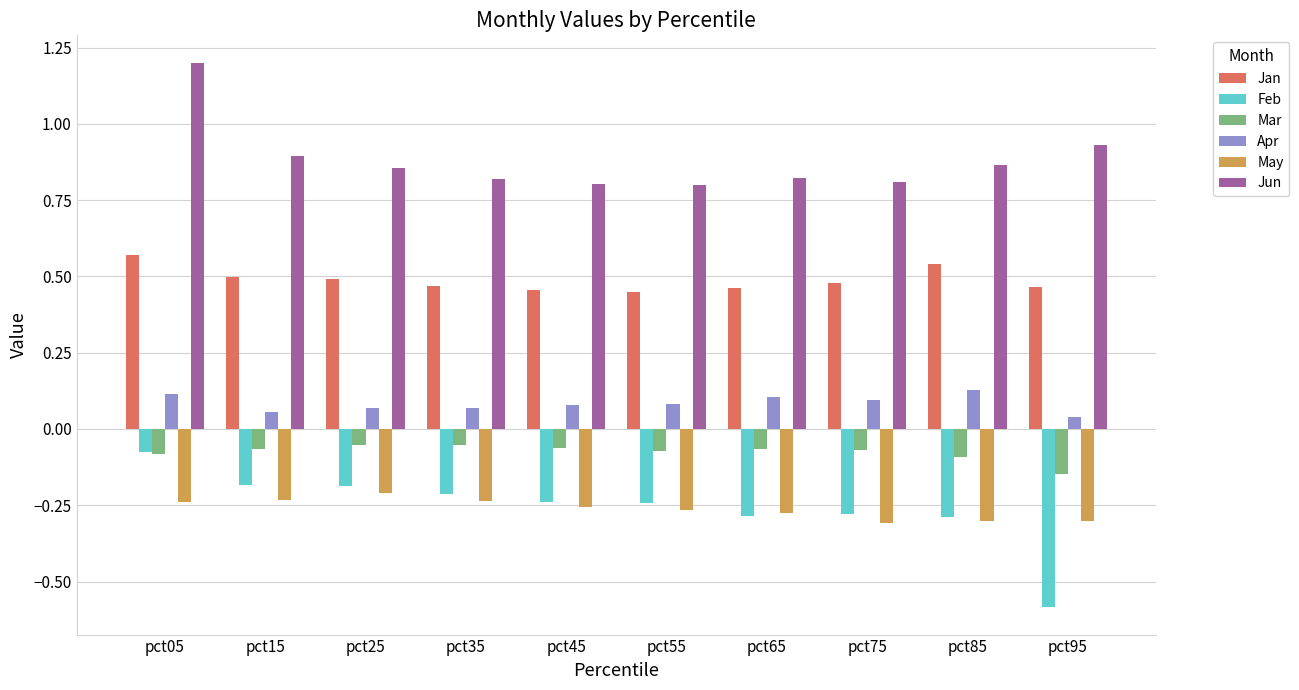

The value of Feb at pct65 is -0.3. True or false?

True